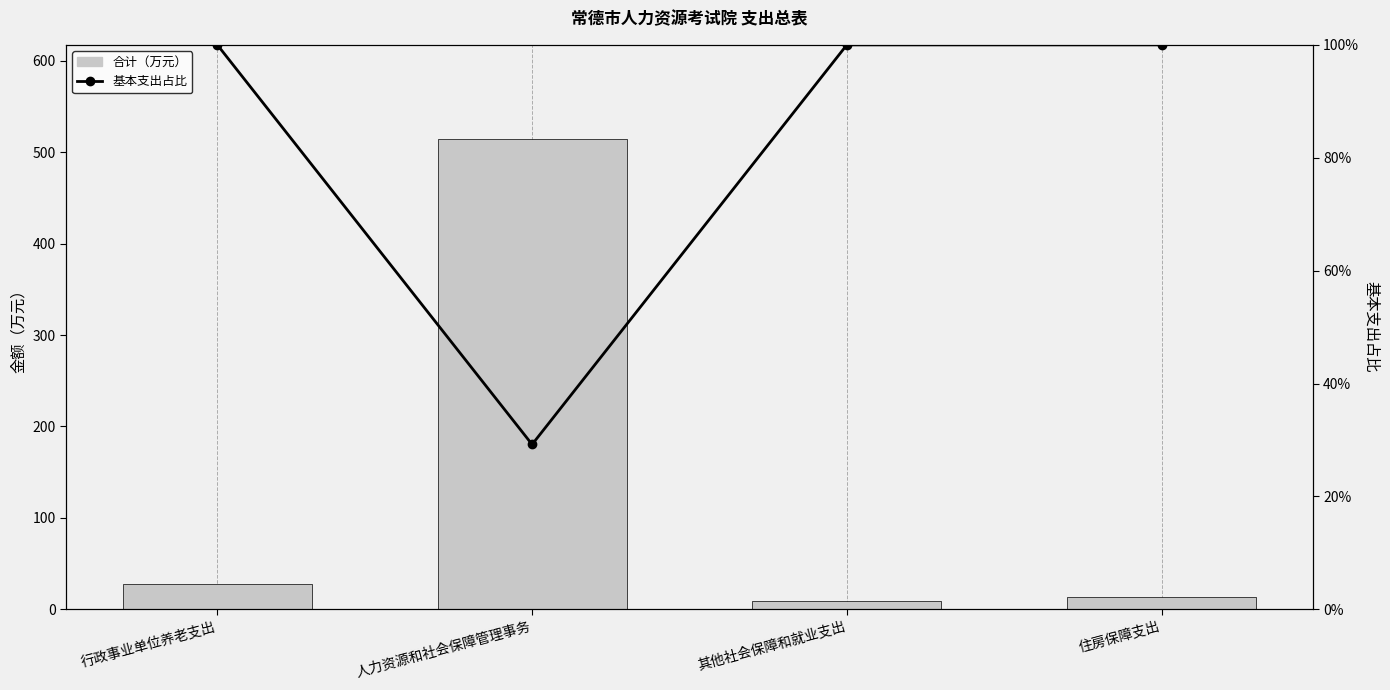

What are all the series names shown in the legend?

合计, 基本支出占比